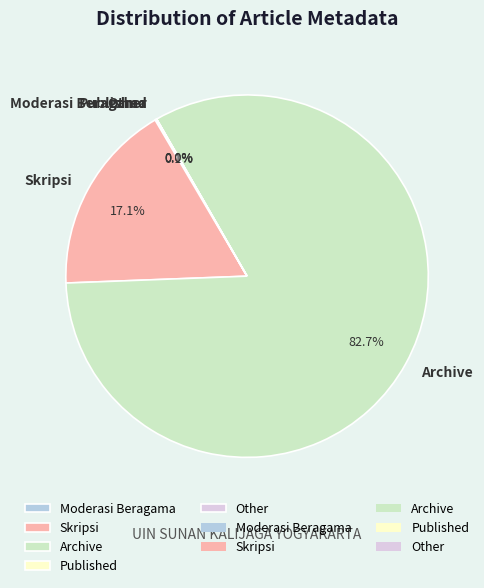

To the nearest percent, what percentage of the pie is Skripsi?

17%